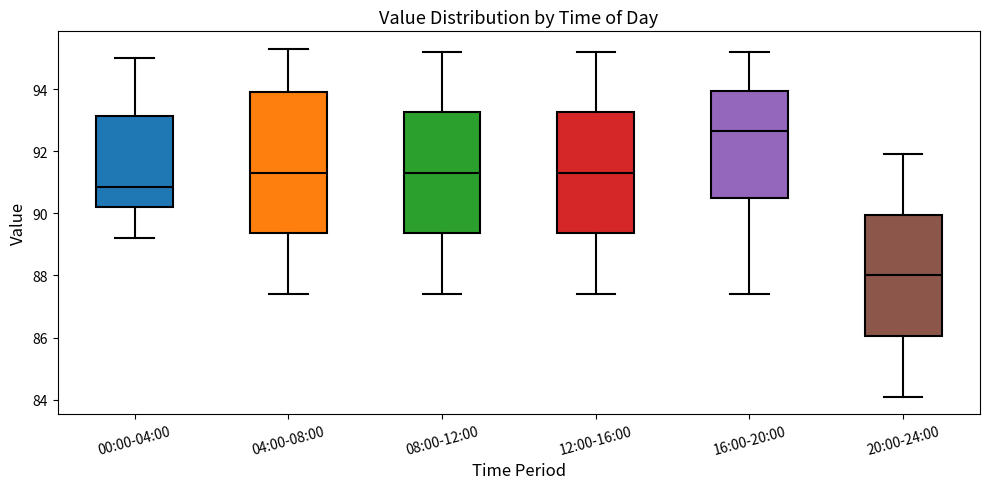

Comparing the boxes themselves (not the whiskers), which one is the tallest?

04:00-08:00